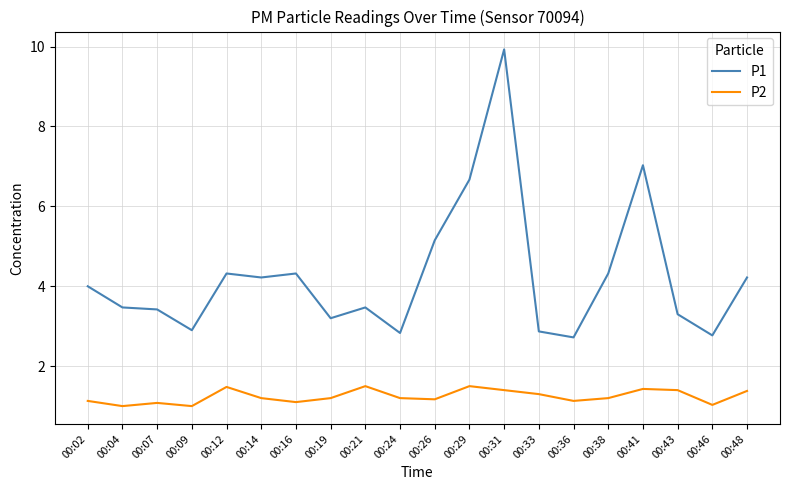

Is the value of P2 at 00:36 greater than the value of P1 at 00:24?

No